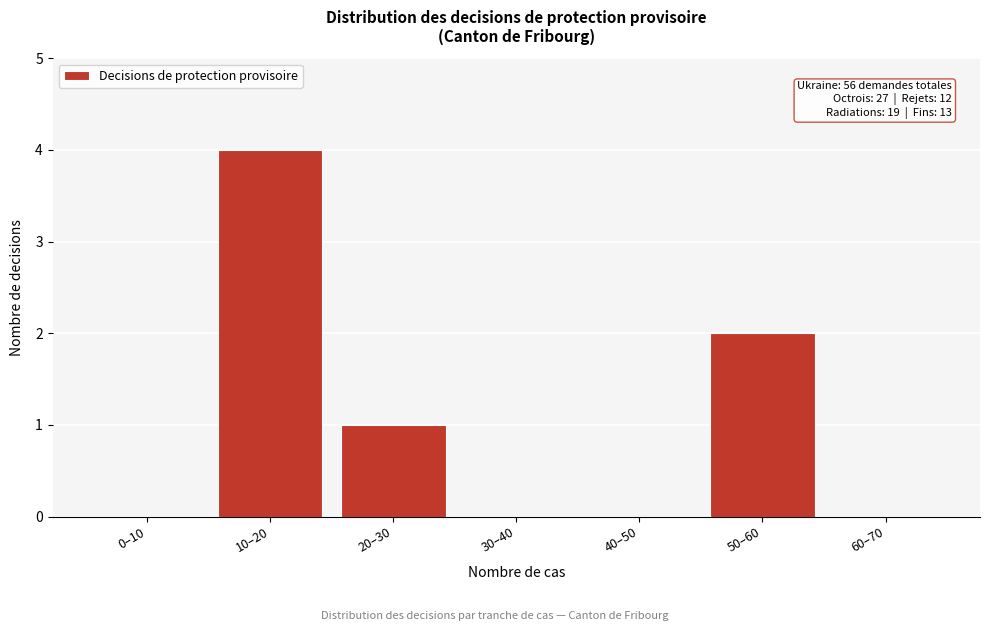

Reading left to right, what are all the values shown in this chart?

0–10=0	10–20=4	20–30=1	30–40=0	40–50=0	50–60=2	60–70=0